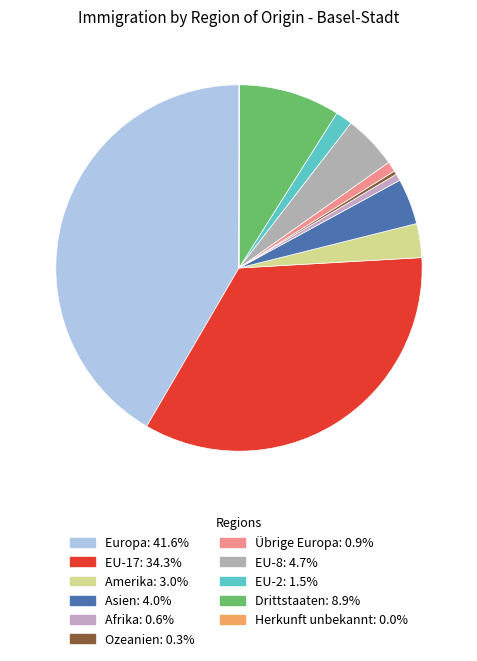

How many slices are in this pie chart?

11